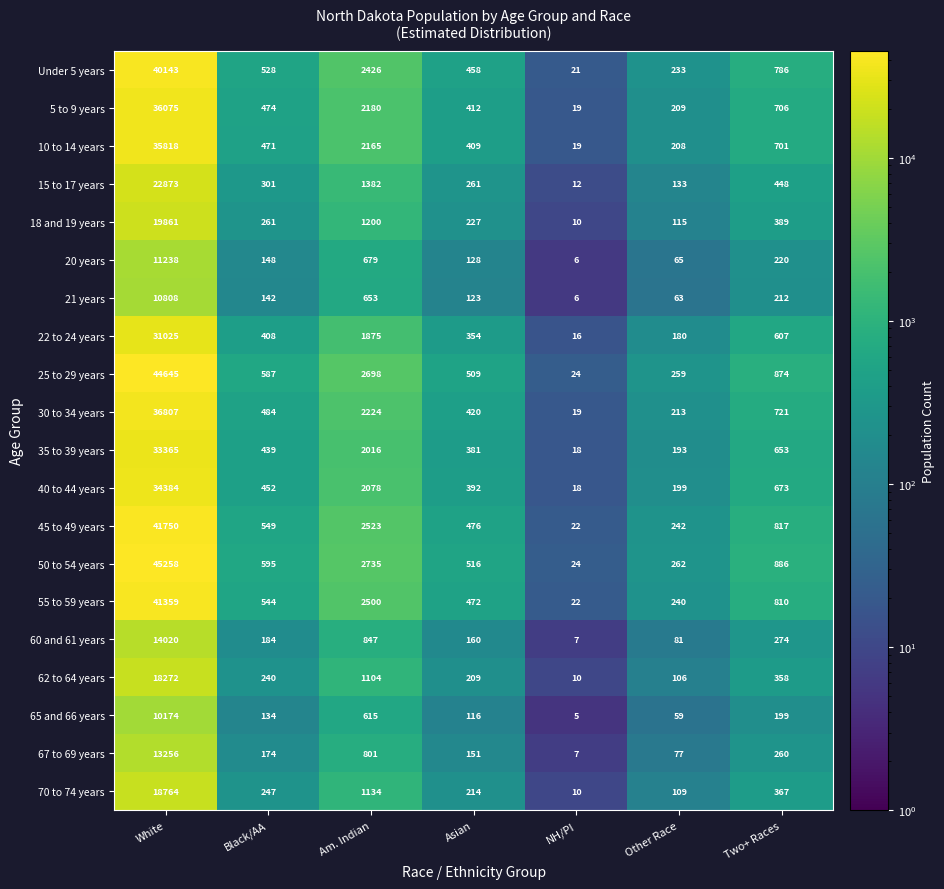

Which series has the largest total across all categories?

50 to 54 years